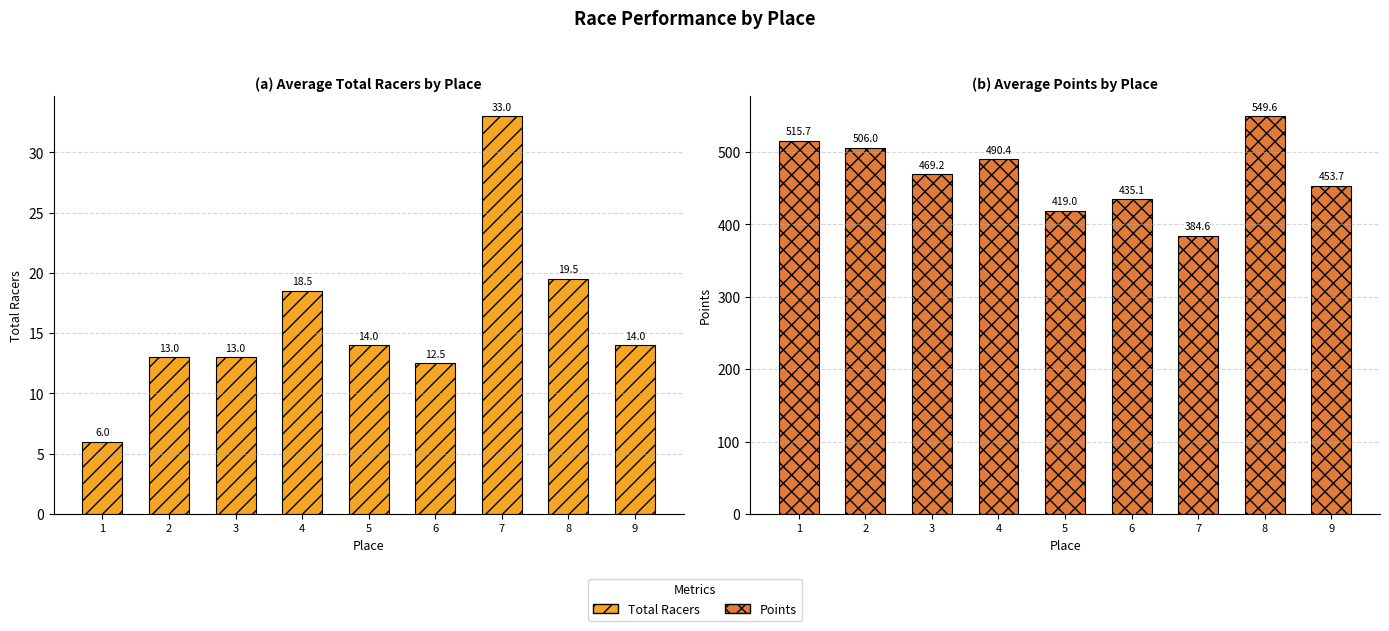

List the series in order of their overall mean, highest first.

Points, Total Racers